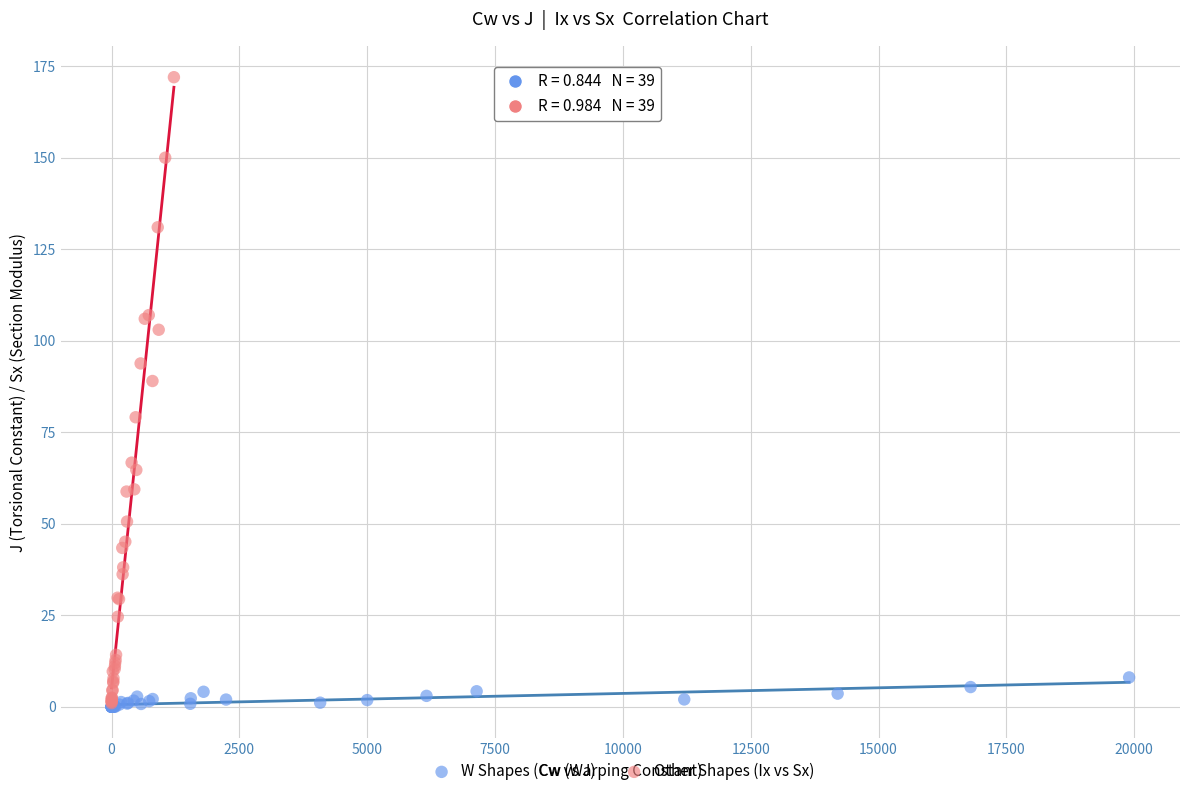

Which series has the widest spread of Y values?

Other Shapes (Ix vs Sx)